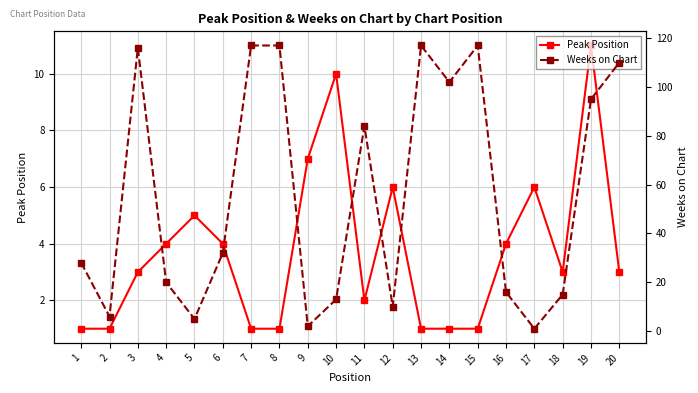

At which category does the chart reach its peak across all series?

7